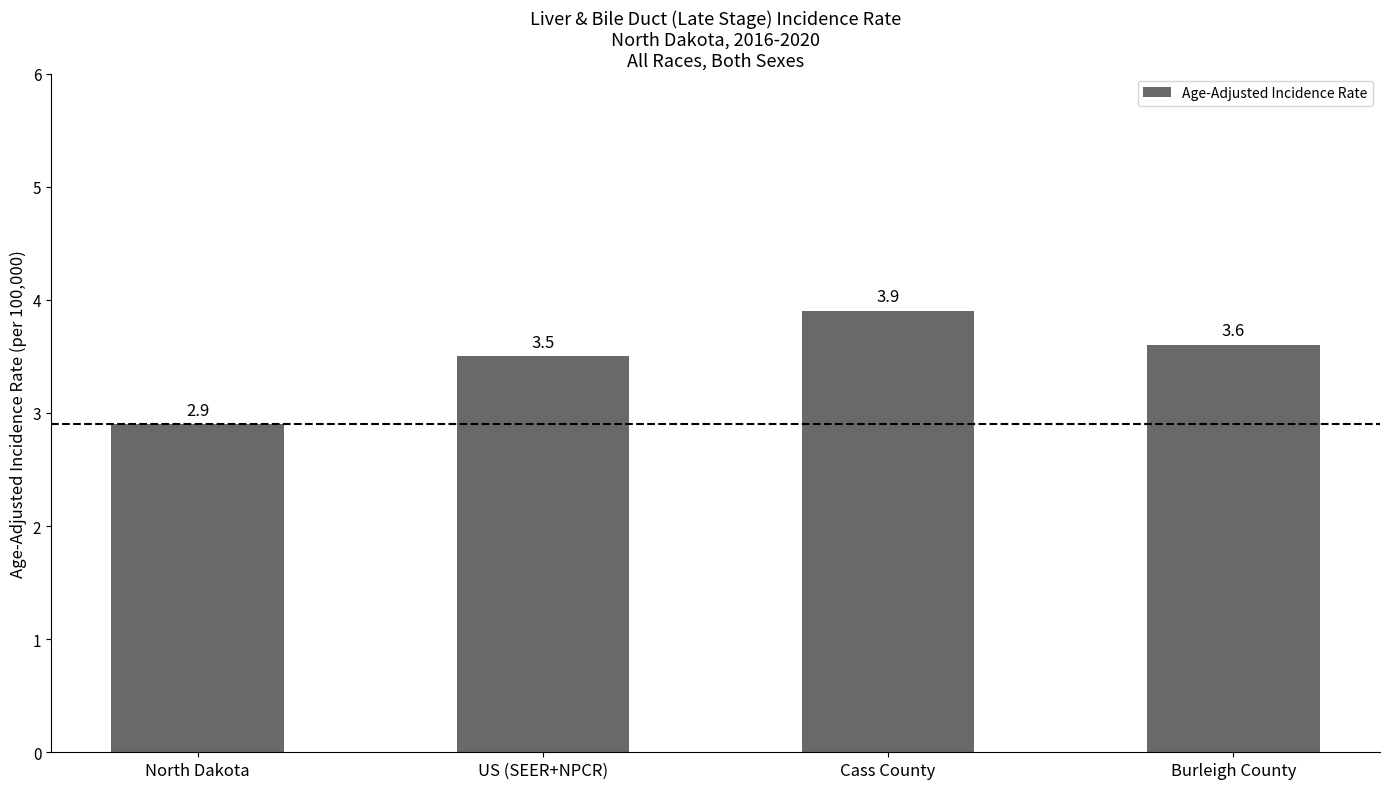

Reading left to right, what are all the values shown in this chart?

2.9	3.5	3.9	3.6